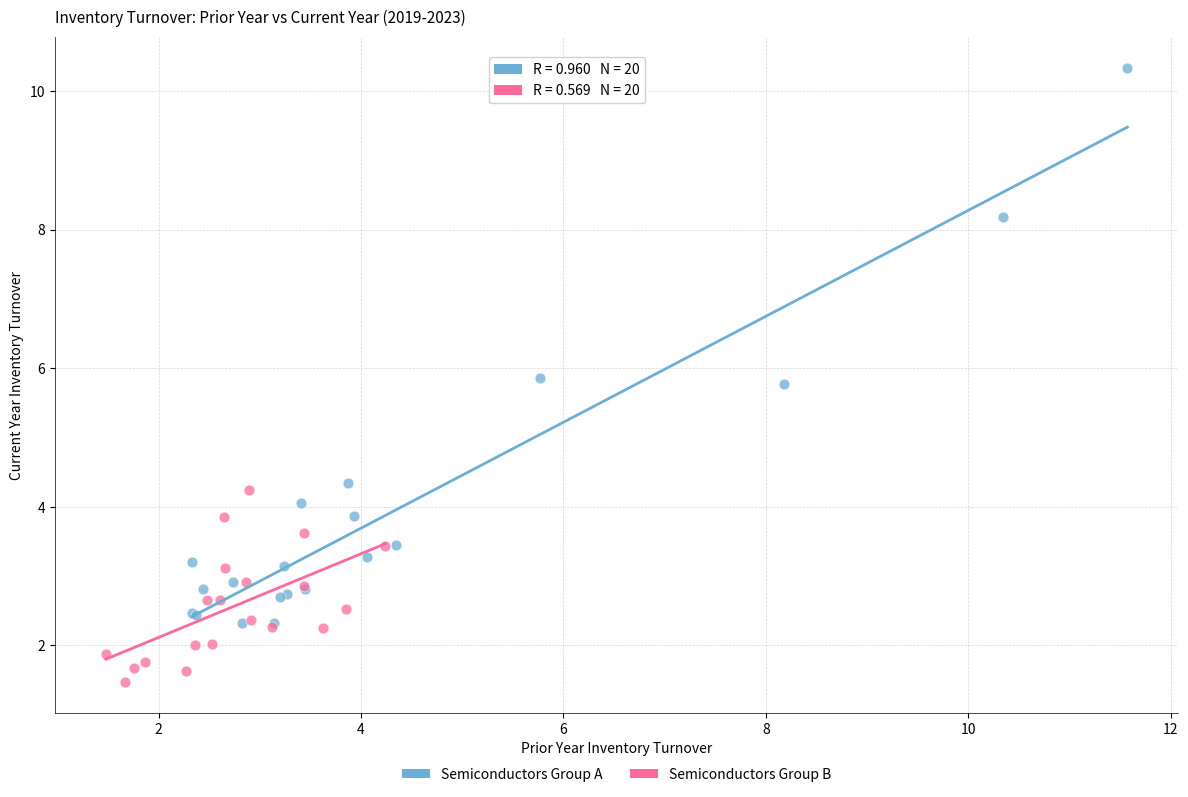

Which series has the widest spread of Y values?

Semiconductors Group A